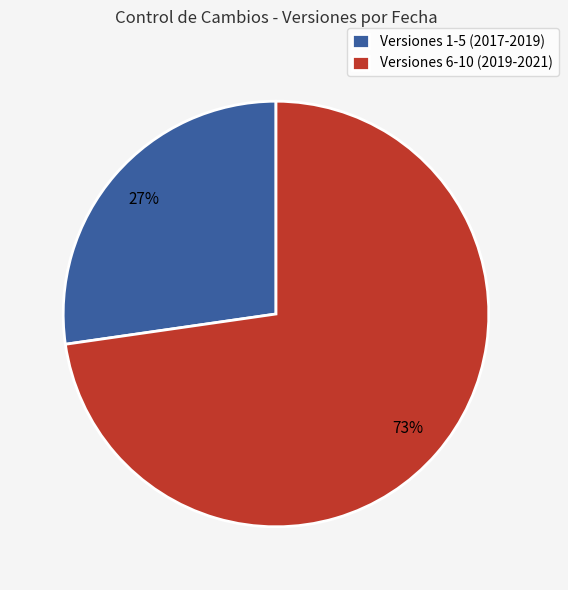

To the nearest percent, what is the average slice percentage?

50%